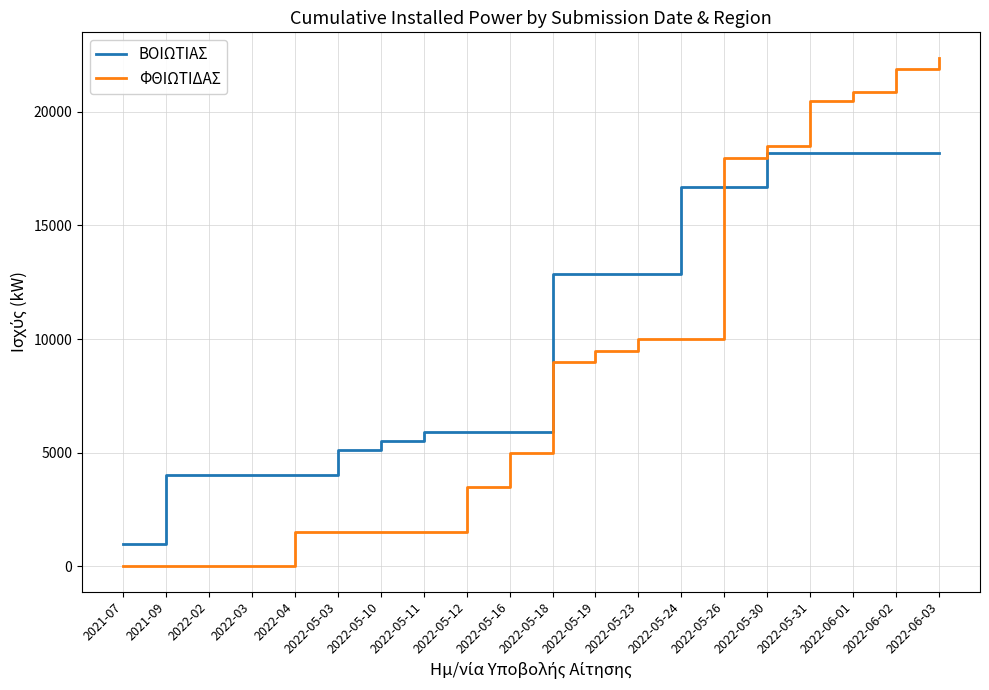

Read the ΒΟΙΩΤΙΑΣ value at 2022-05-18.

12880.2